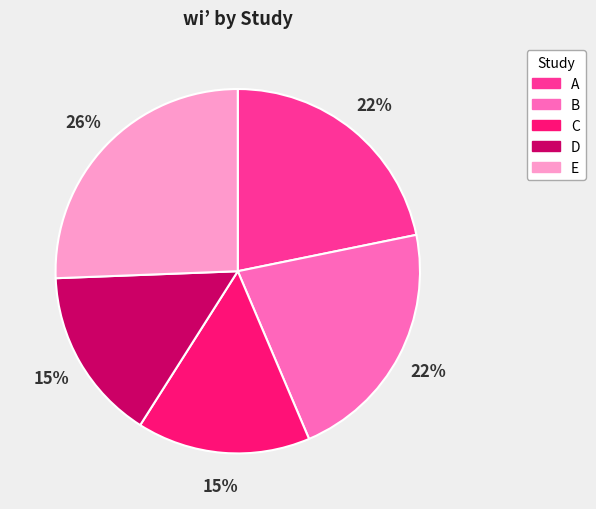

Which category has the biggest portion of the pie?

E